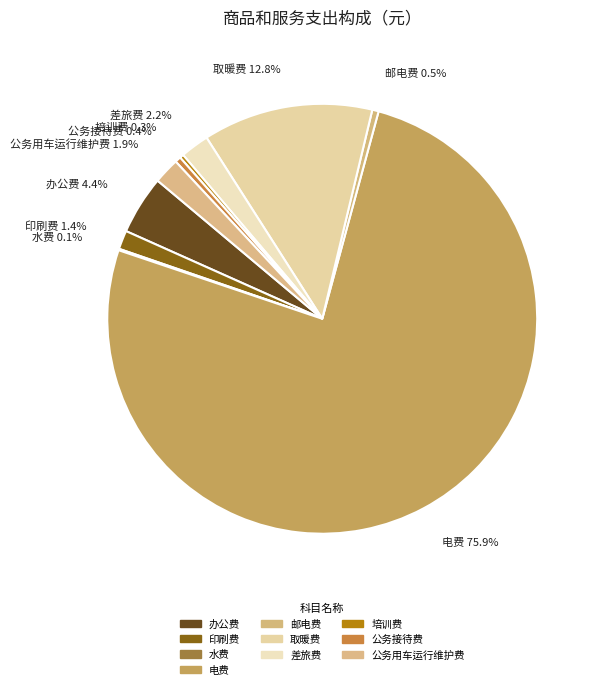

What percentage is NOT represented by 印刷费?

98.6%